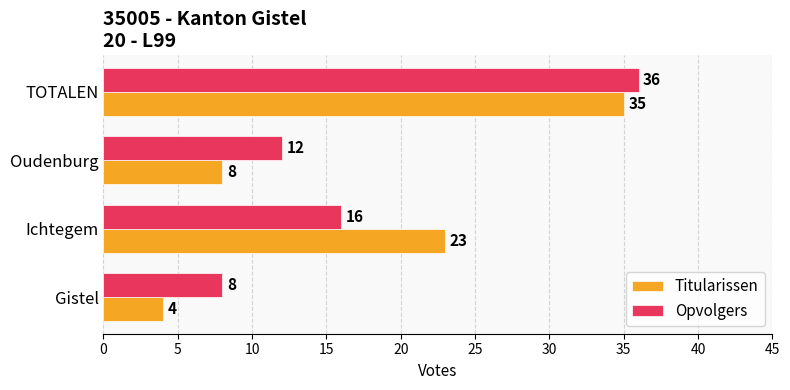

What is the spread (max minus min) of values at Gistel?

4